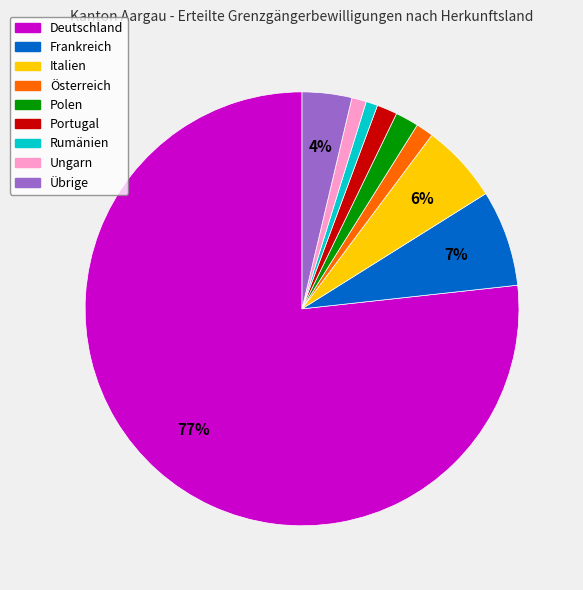

Between Portugal and Frankreich, which is larger?

Frankreich